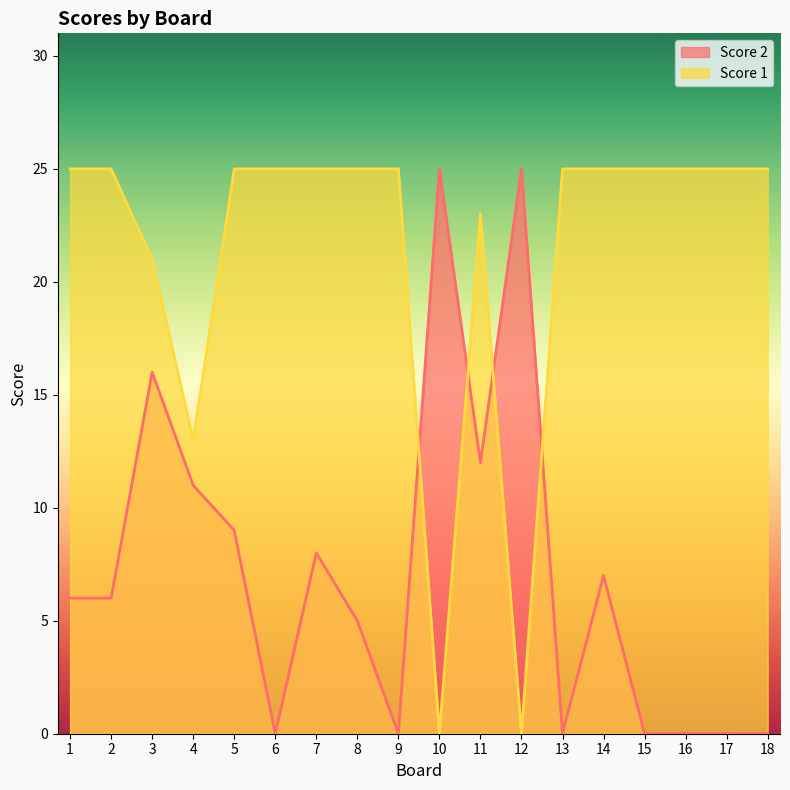

In Score 2, how many points are higher than both neighbors (excluding endpoints)?

5